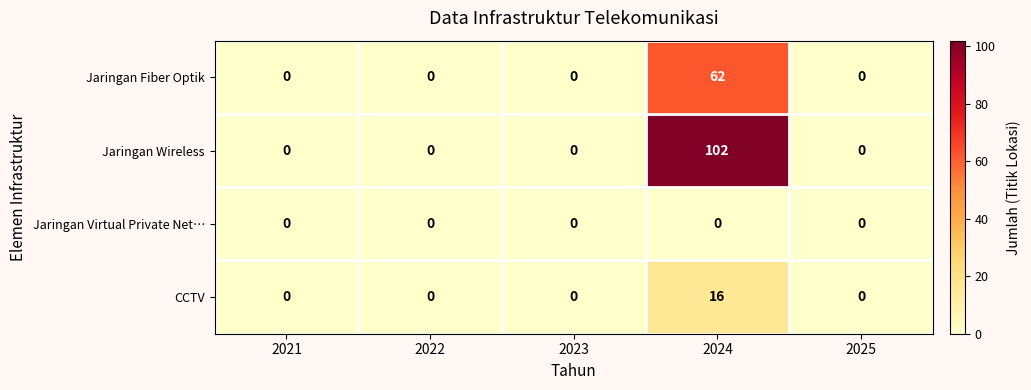

Rank the series at 2024 from highest to lowest value.

Jaringan Wireless, Jaringan Fiber Optik, CCTV, Jaringan Virtual Private Net…